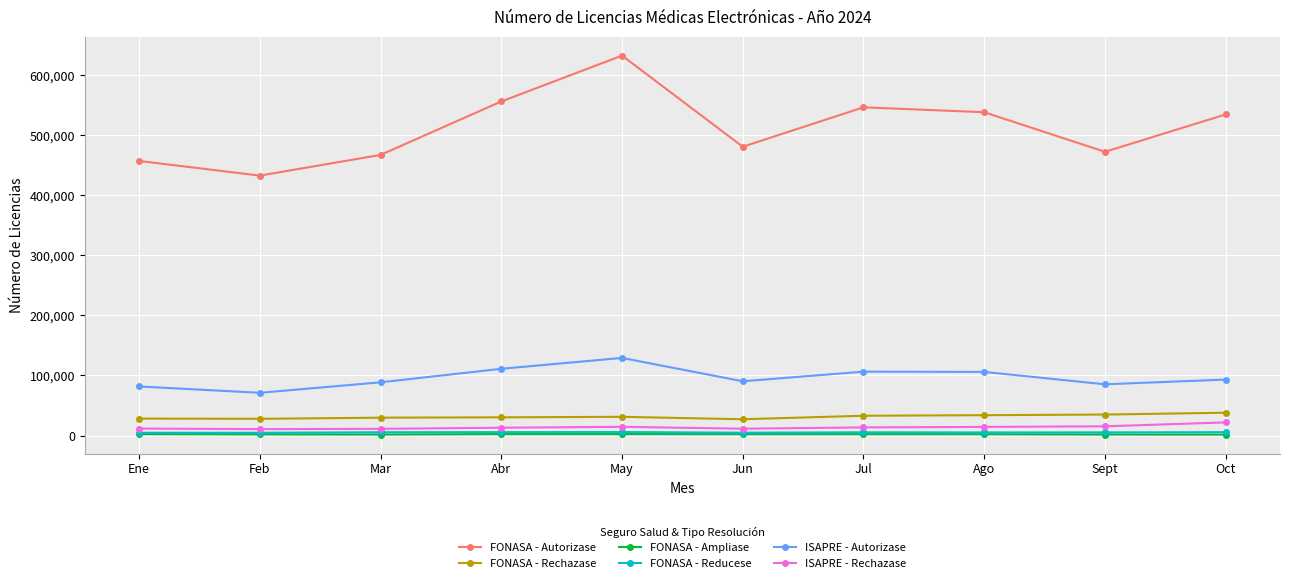

What is the maximum value shown in the chart?

632956